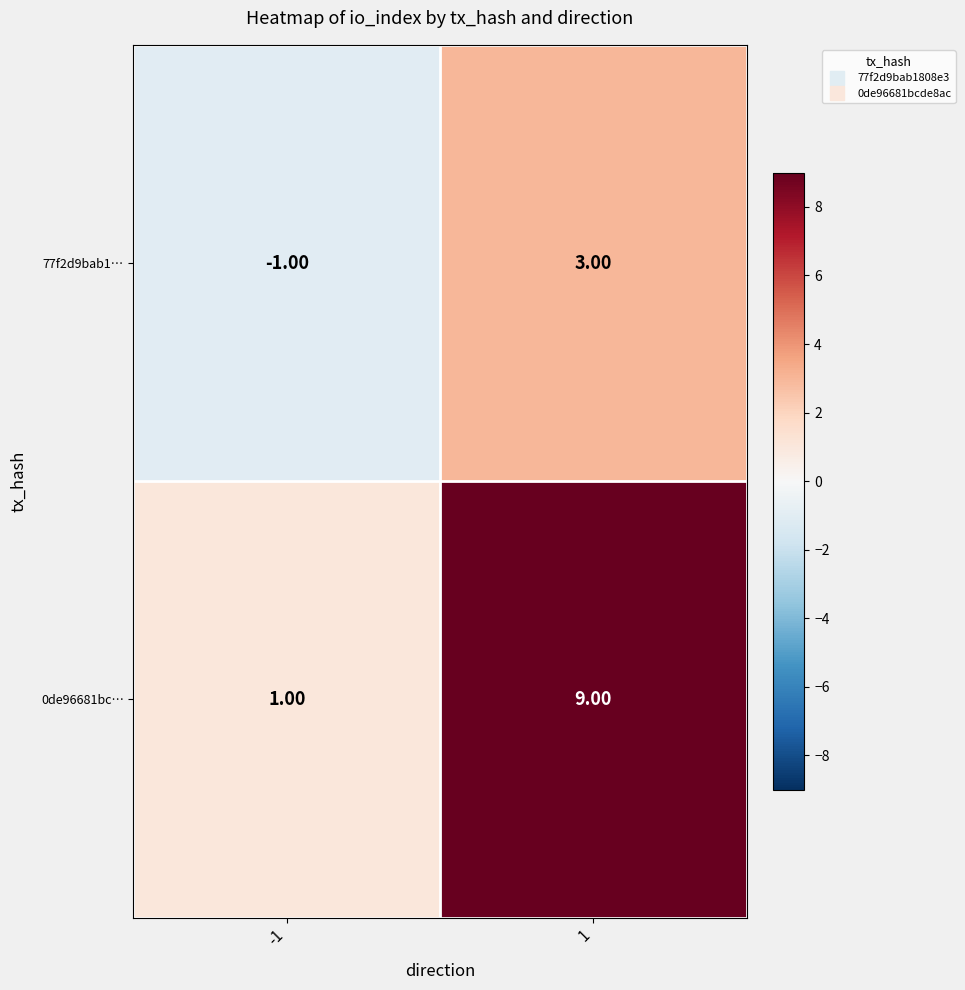

Rank the series at -1 from lowest to highest value.

77f2d9bab1…, 0de96681bc…